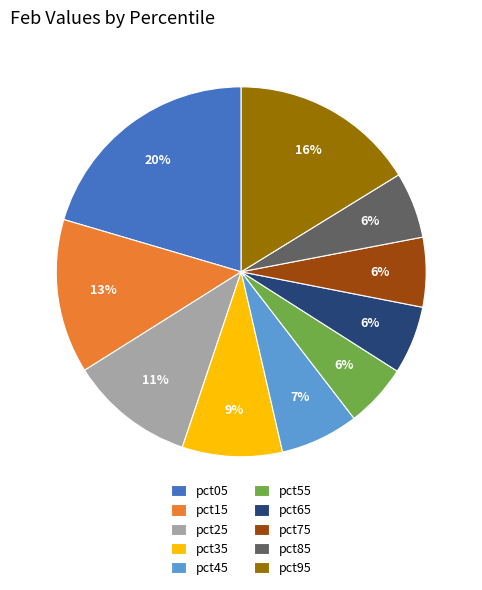

Between pct05 and pct45, which is larger?

pct05